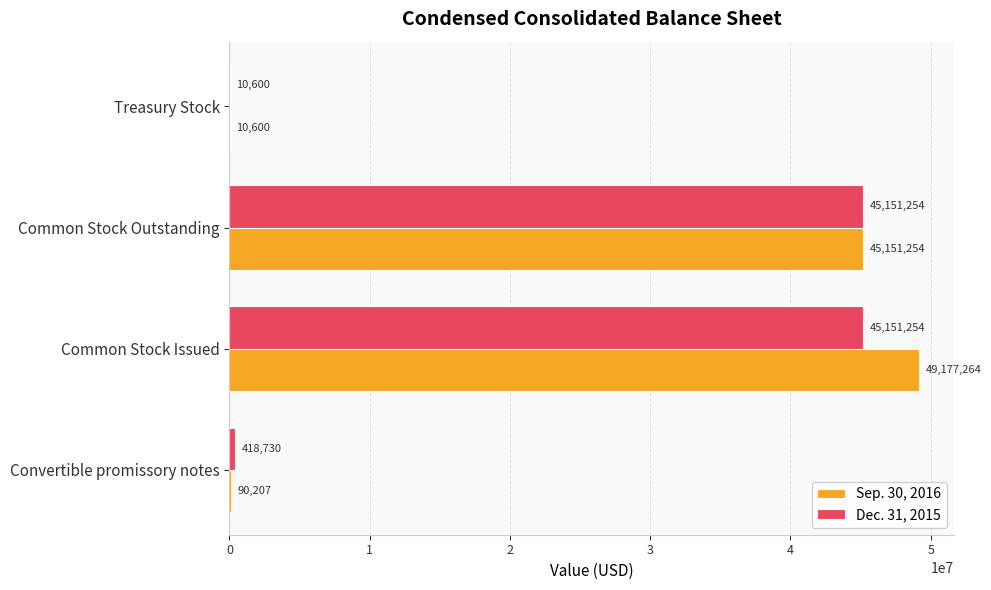

At which label is Sep. 30, 2016 closest to 24593932?

Common Stock Outstanding